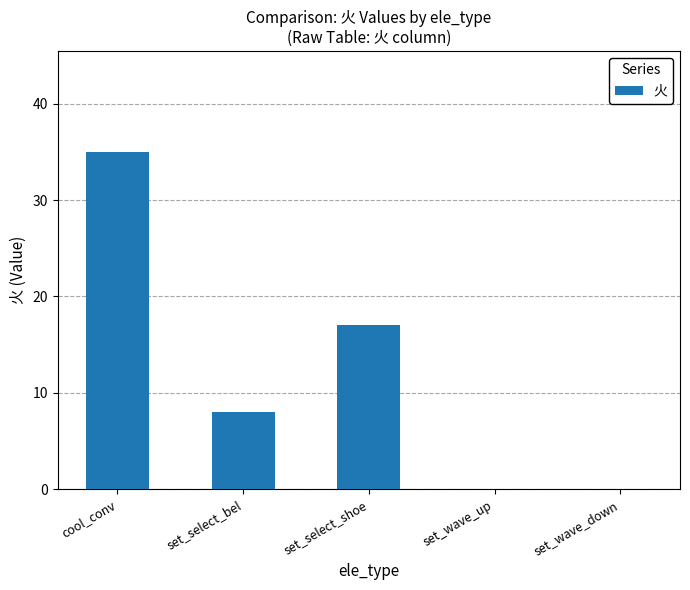

Where does the data first go above 8?

cool_conv